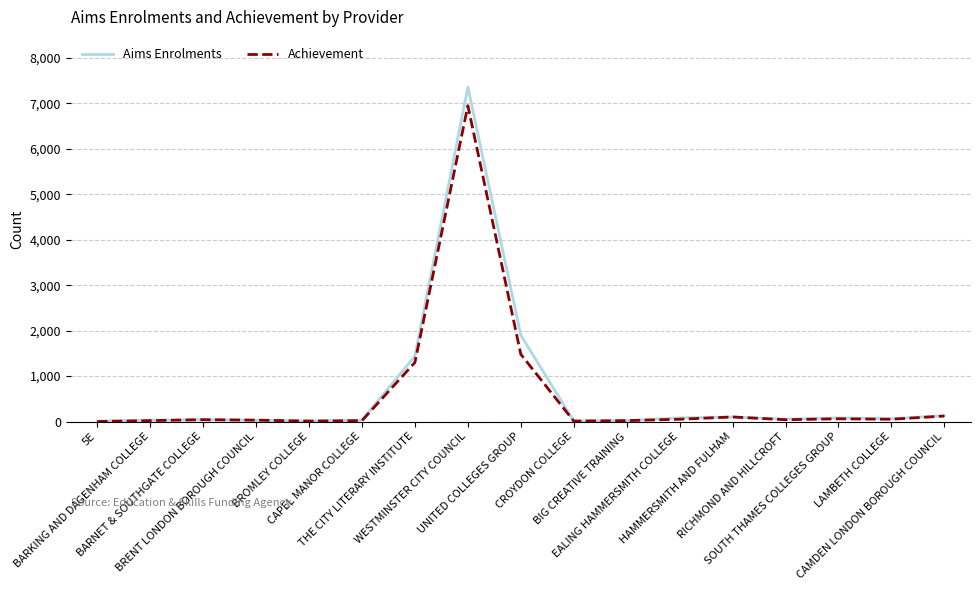

Which series has the largest range (max minus min)?

Aims Enrolments